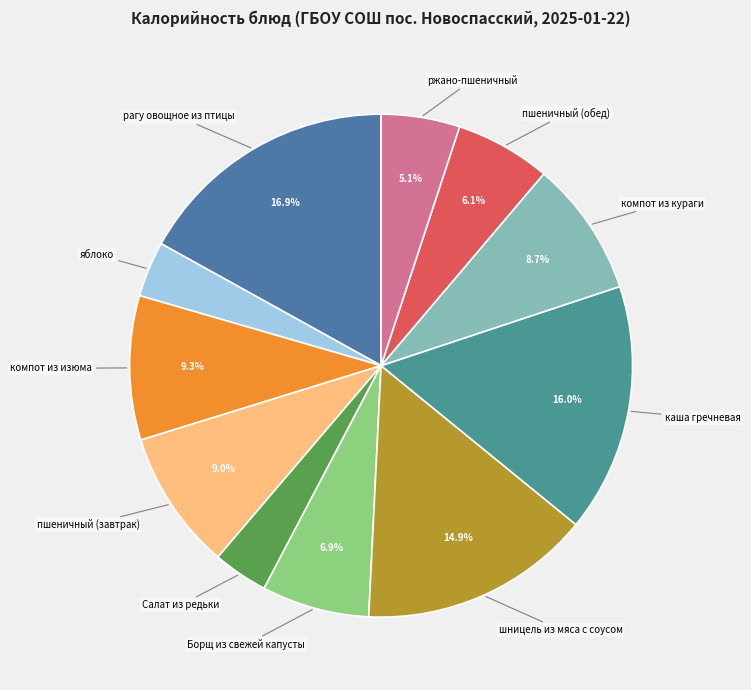

Count the number of slices in the pie.

11